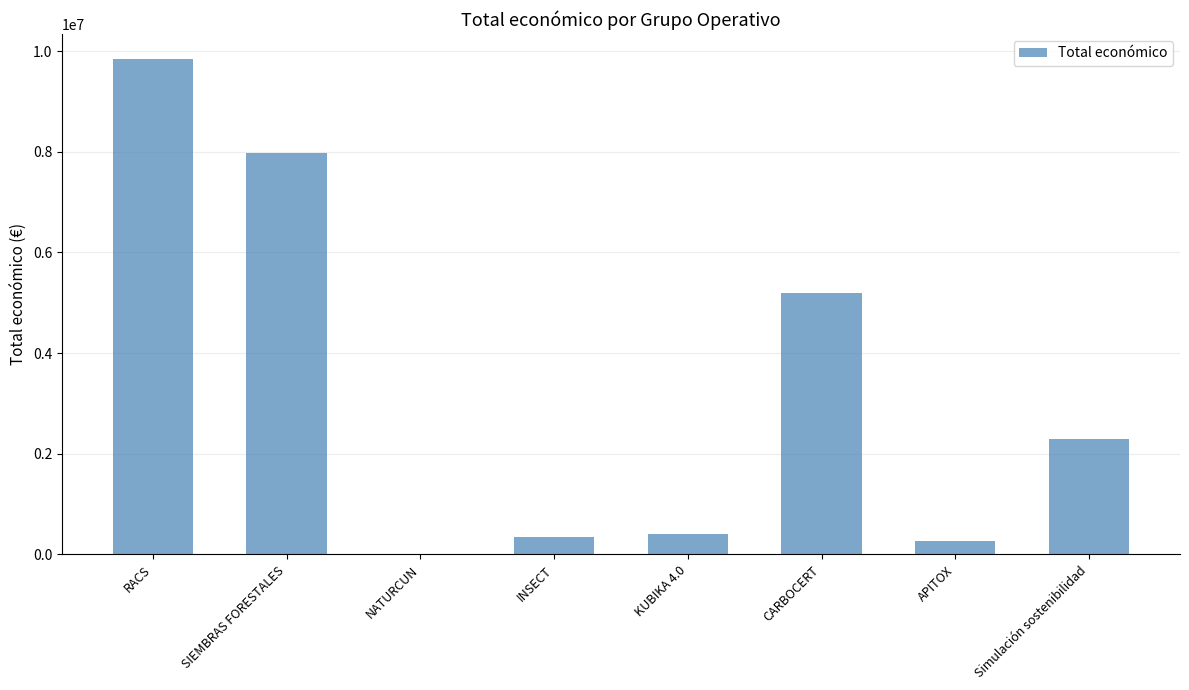

Reading left to right, extract all data points from this chart.

RACS=9847932	SIEMBRAS FORESTALES=7967413	NATURCUN=19478	INSECT=344243	KUBIKA 4.0=414788	CARBOCERT=5187255	APITOX=271552	Simulación sostenibilidad=2296067